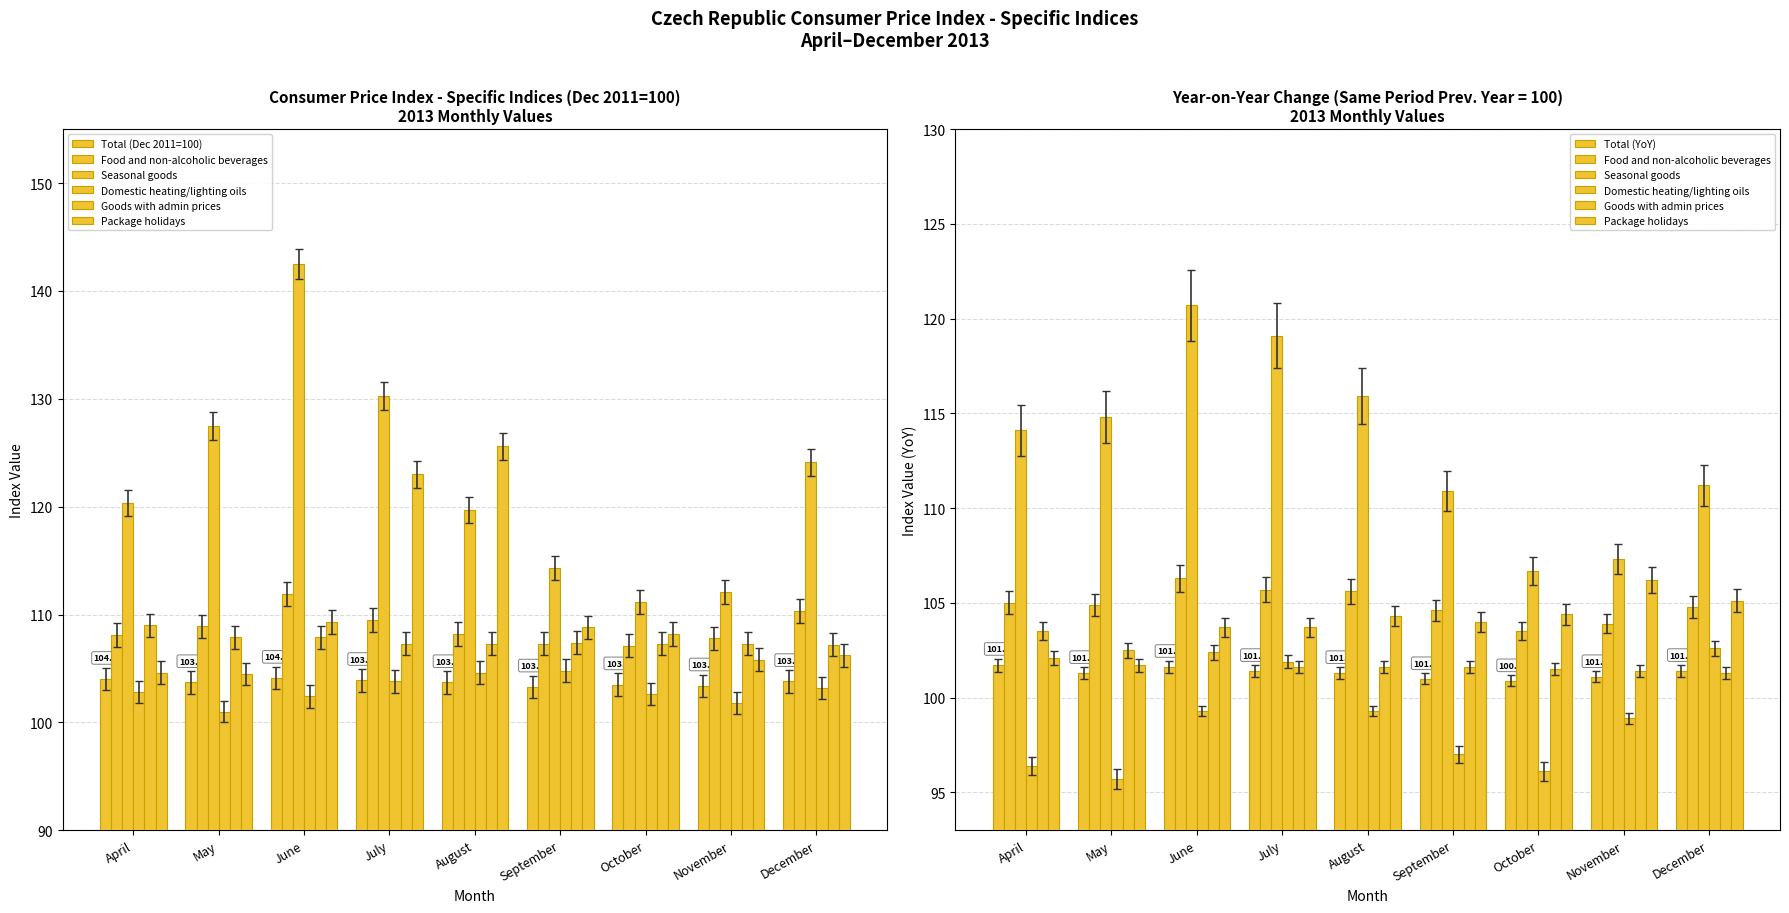

Is the value of Seasonal goods at June greater than the value of Goods with admin prices at November?

Yes